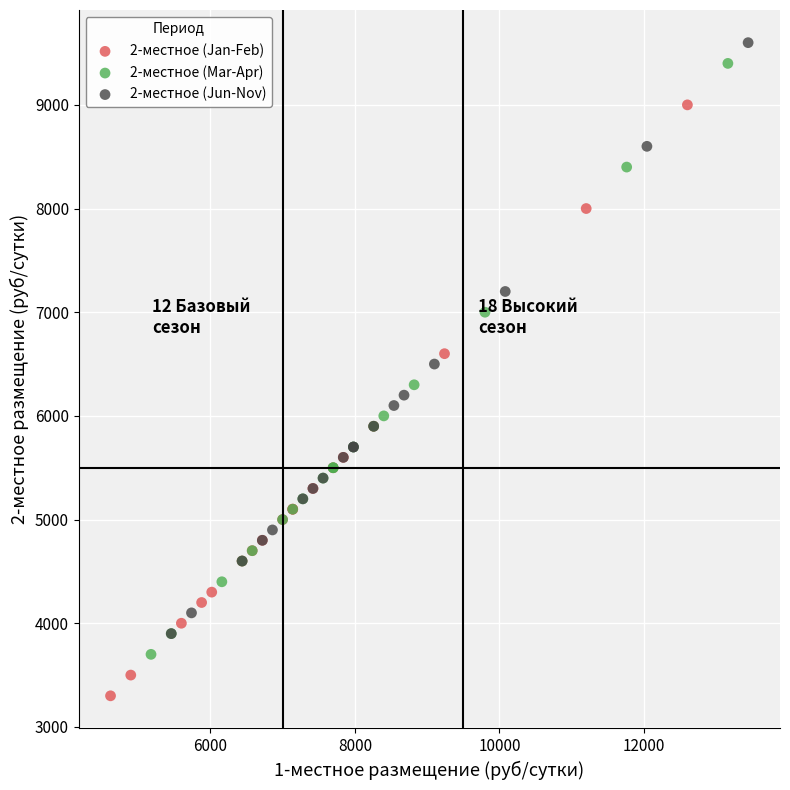

Which series contains the lowest Y value?

2-местное (Jan-Feb)